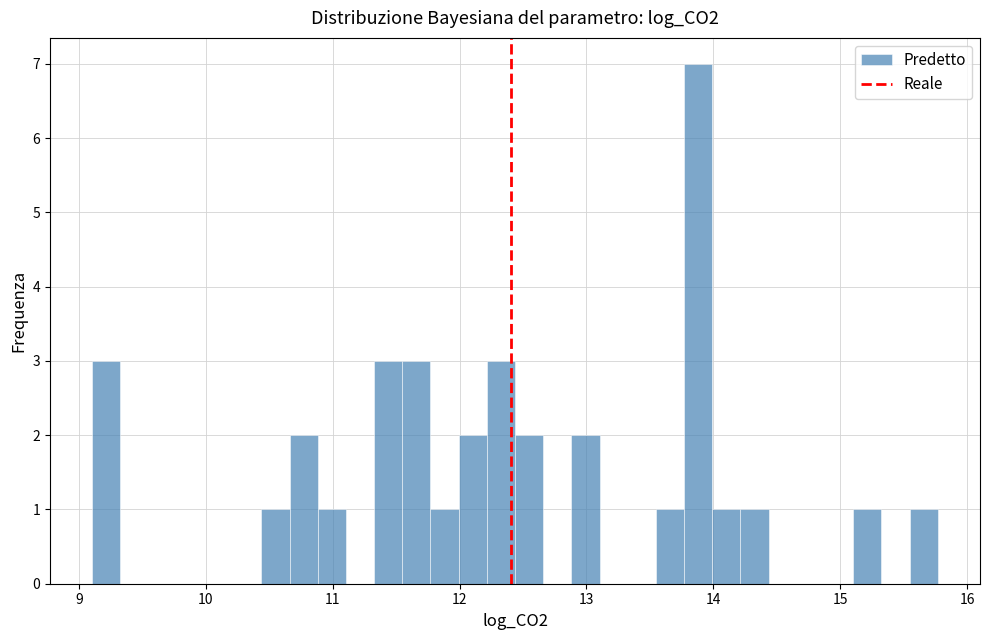

Around what value on the x-axis is the tallest bar? Give the approximate position of its centre, as read against the axis.

13.9